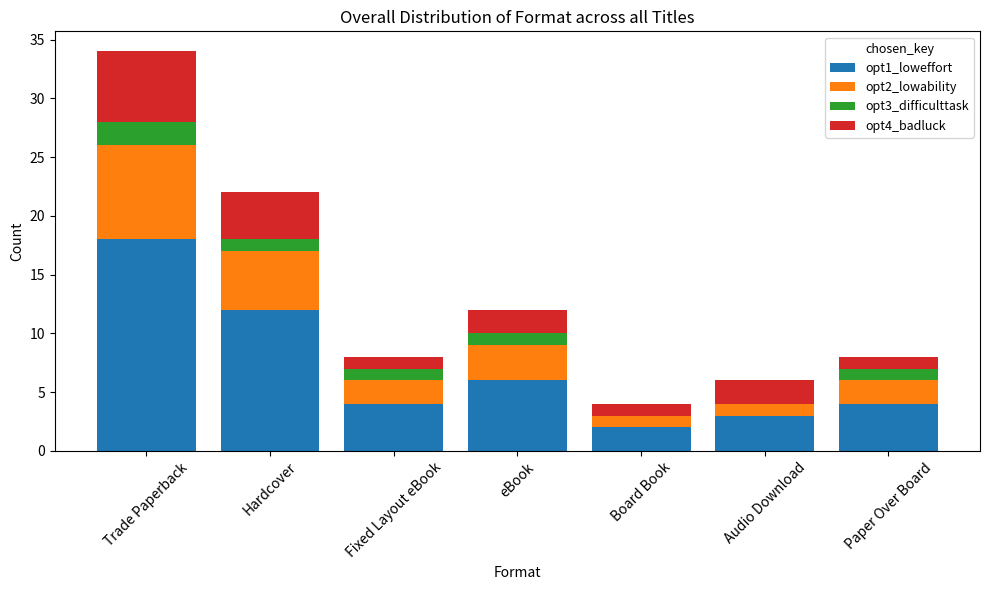

What is the total value across all series at Trade Paperback?

34